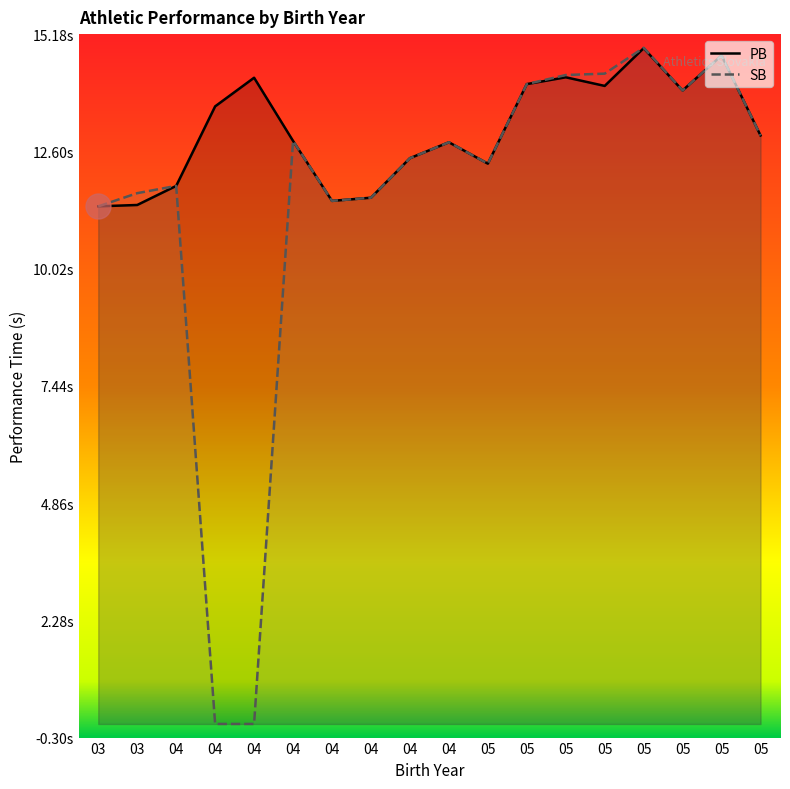

What are all the series names shown in the legend?

PB, SB